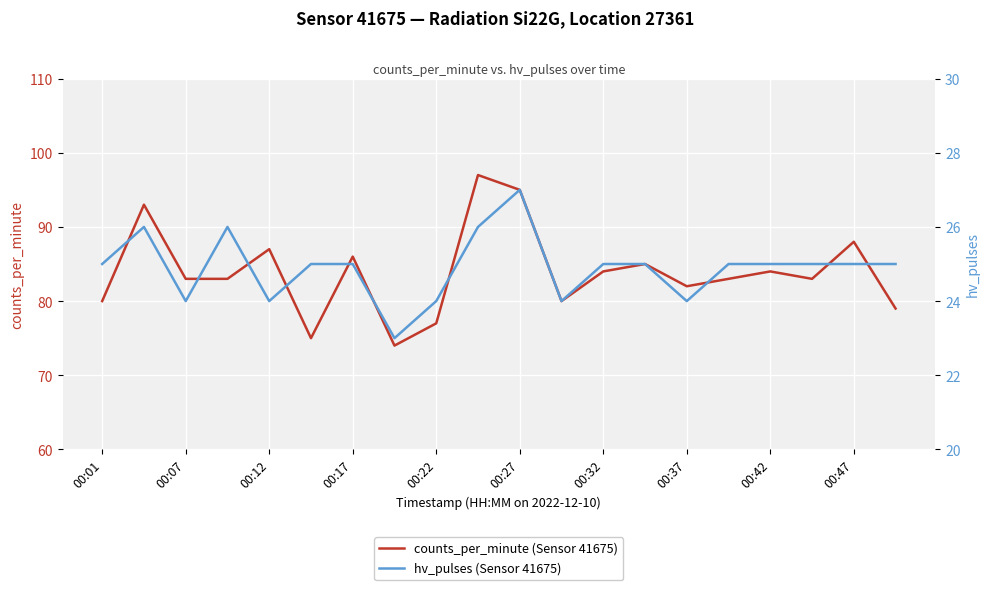

The counts_per_minute (Sensor 41675) series shows 88 at 00:47. True or false?

True